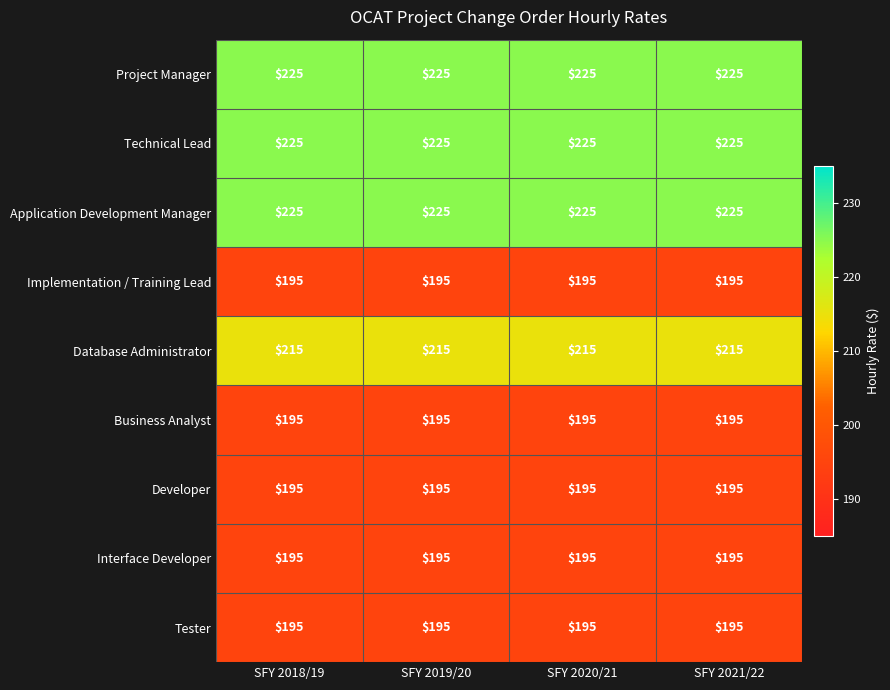

What is the average value of the Developer series?

195